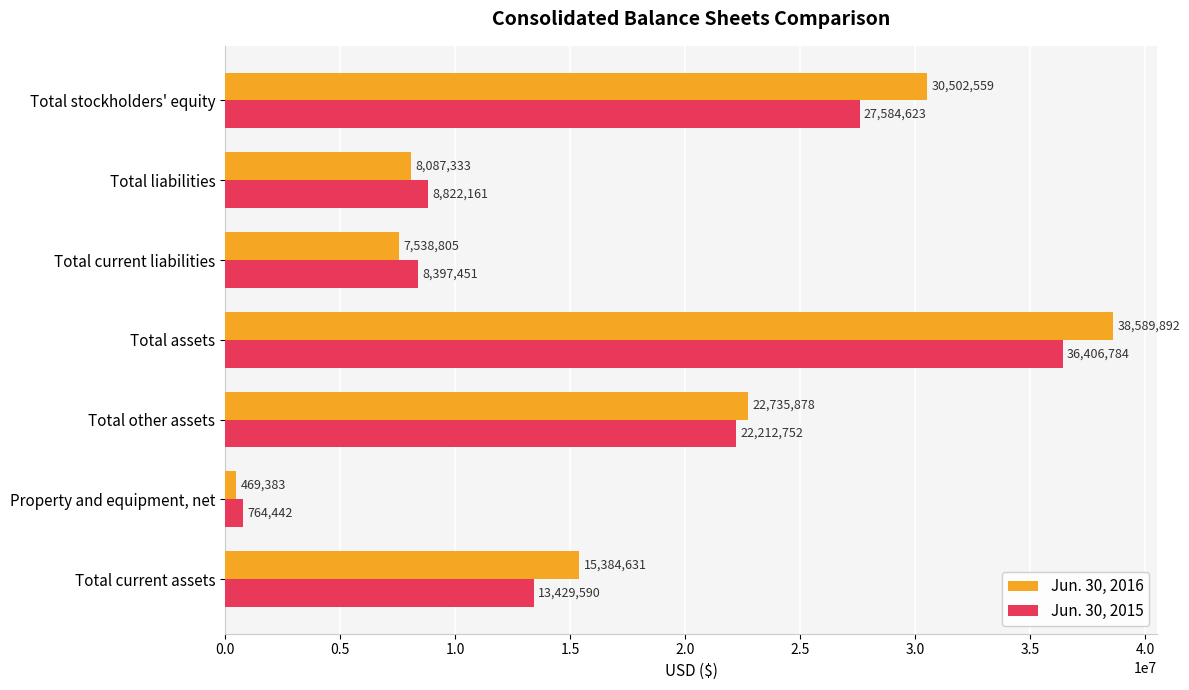

At which category is the sum across all series the highest?

Total assets